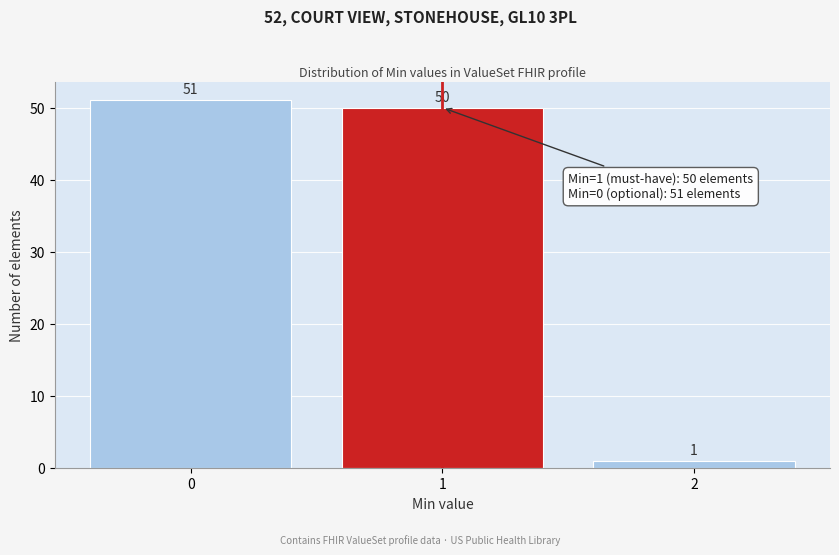

Which range on the x-axis has the tallest bar?

-0.5 to 0.5